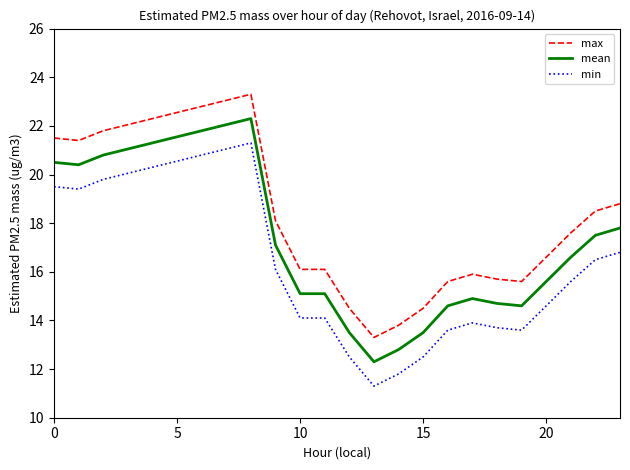

True or false: min and max cross at least once.

False